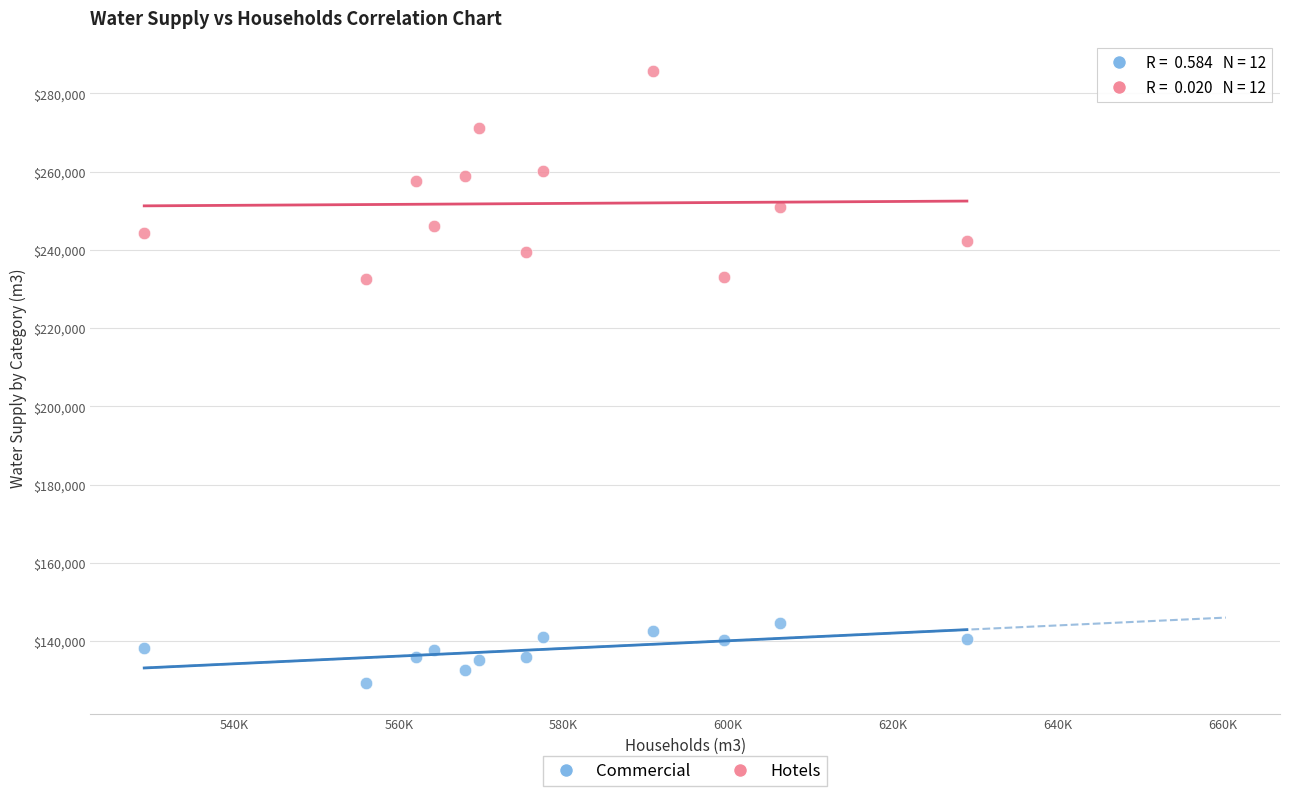

What are all the series names shown in the legend?

Commercial, Hotels